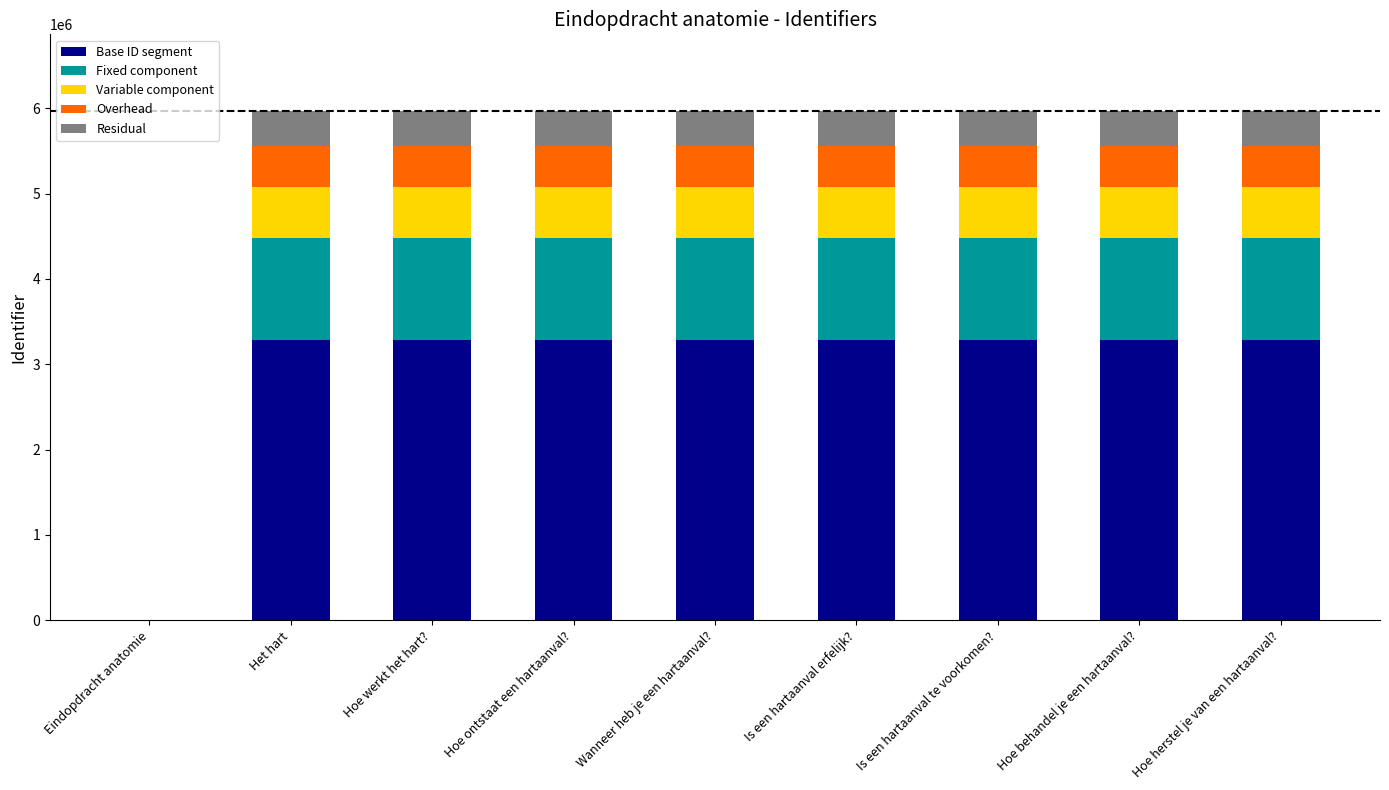

Does the chart contain stacked bars?

Yes